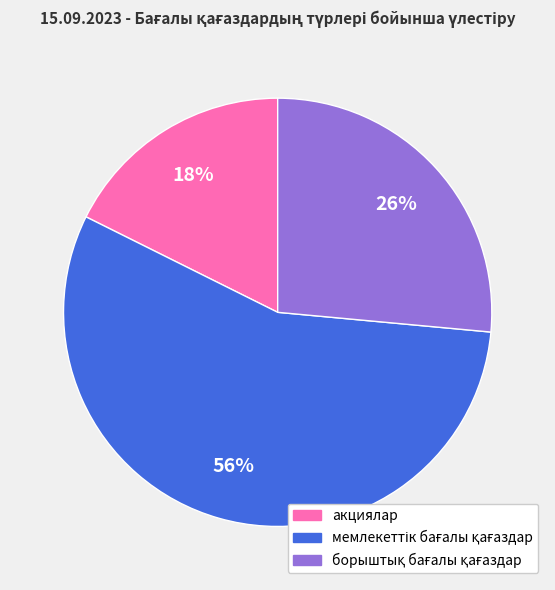

Is it true that акциялар is 10% of the pie?

False